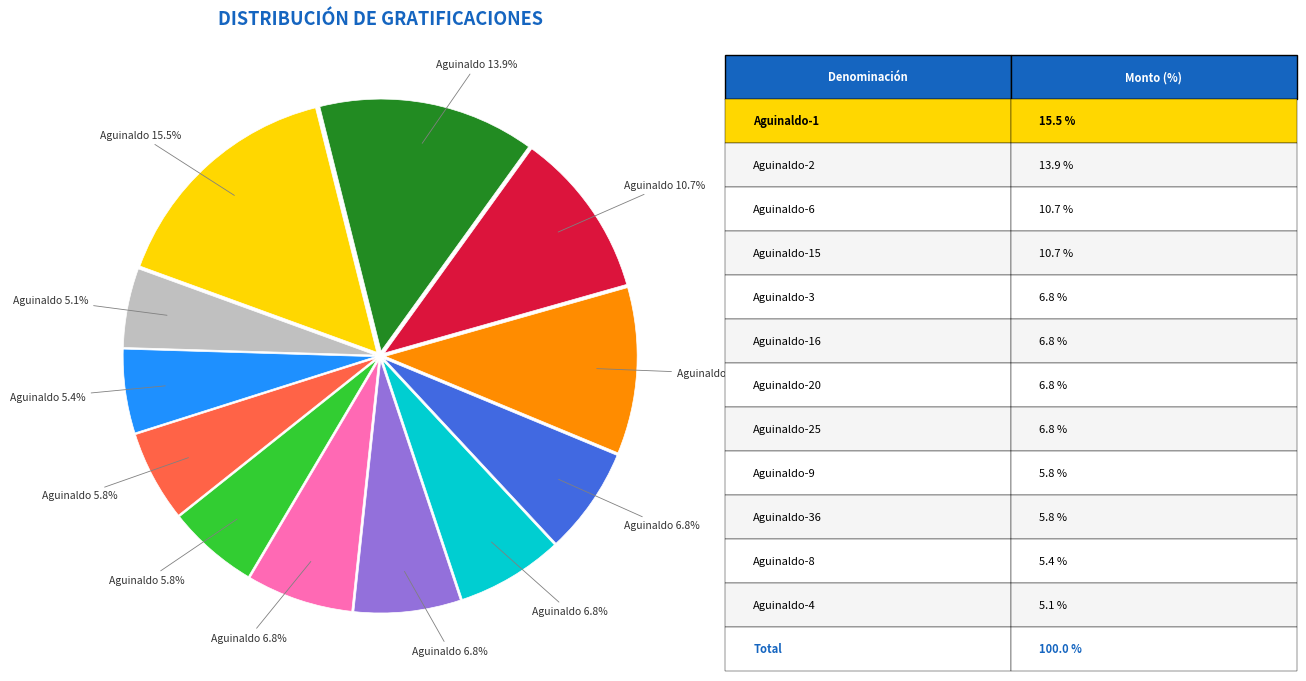

Is there a majority slice in this chart?

No